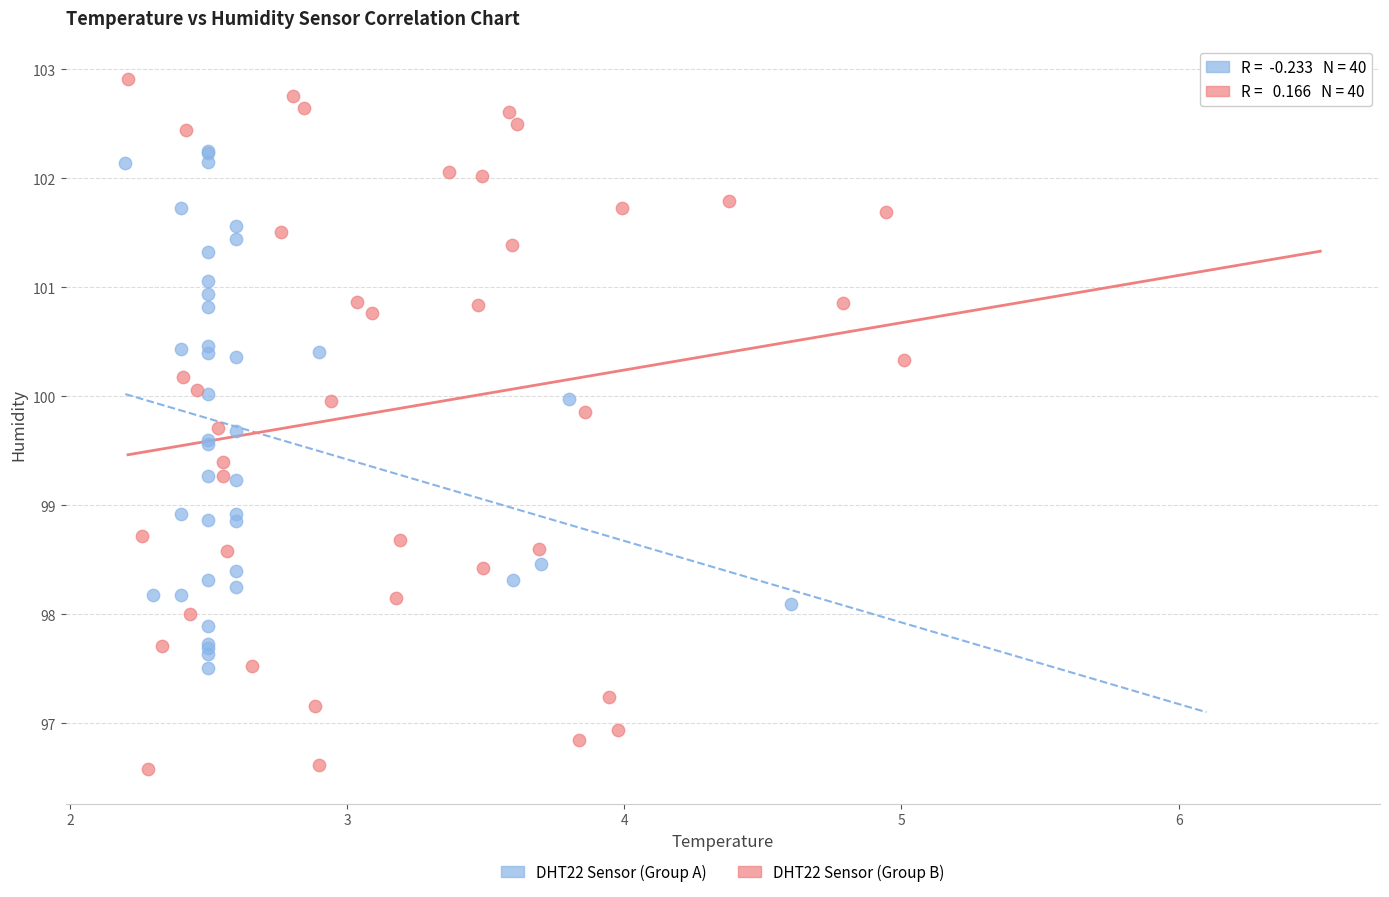

Which series contains the highest Y value?

DHT22 Sensor (Group B)